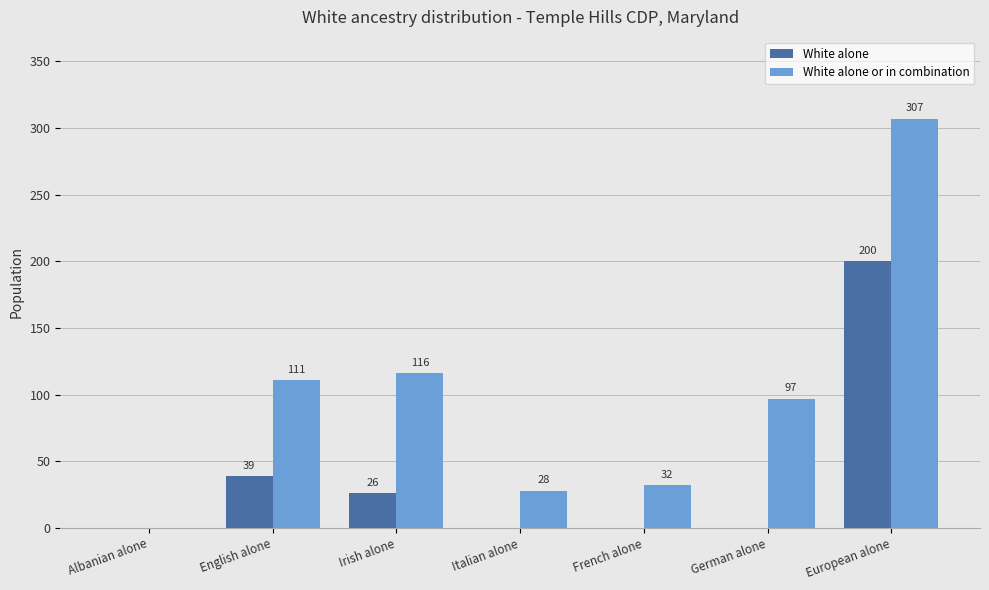

Is the value of White alone or in combination at German alone greater than the value of White alone at French alone?

Yes